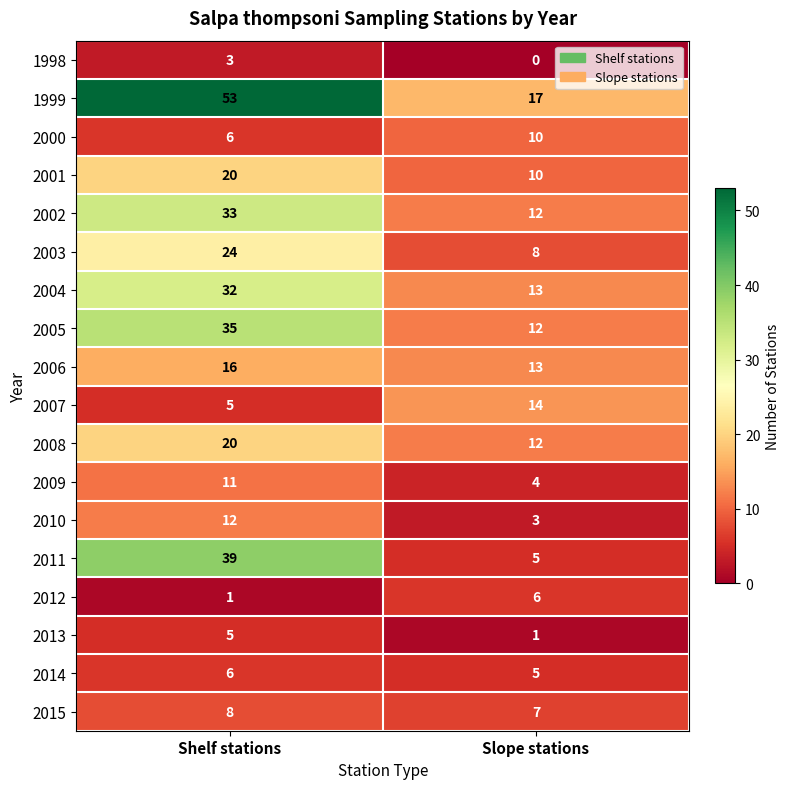

What is the difference between the maximum and minimum values in the 2000 series?

4